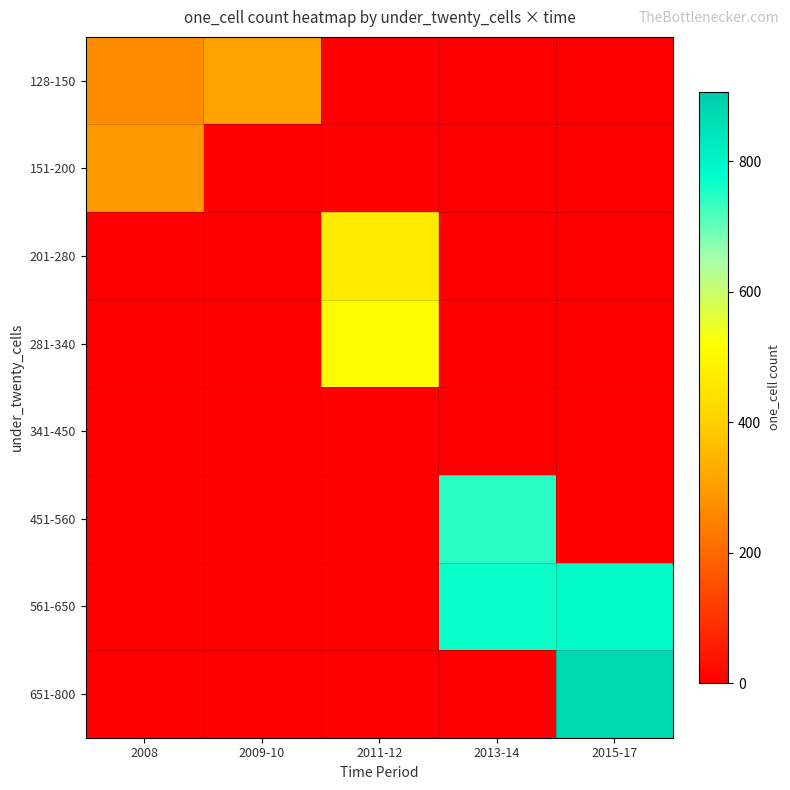

What is the total value across all series at 2015-17?

1661.9